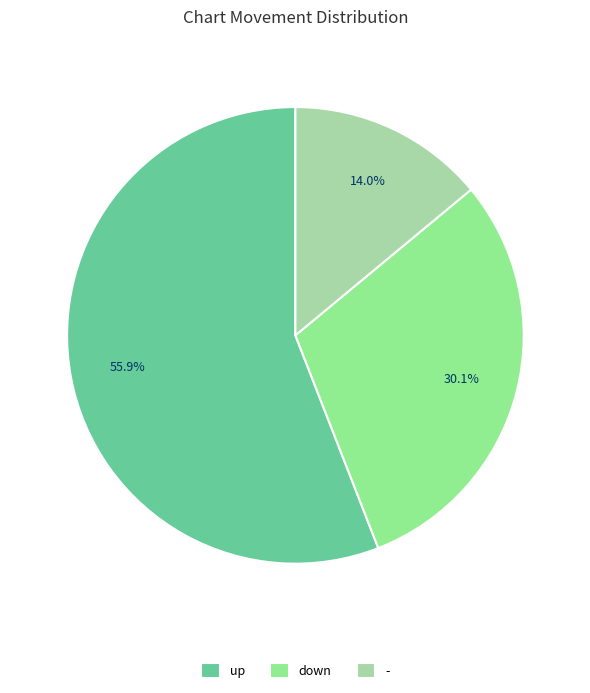

Rank the categories by value from highest to lowest.

up, down, -